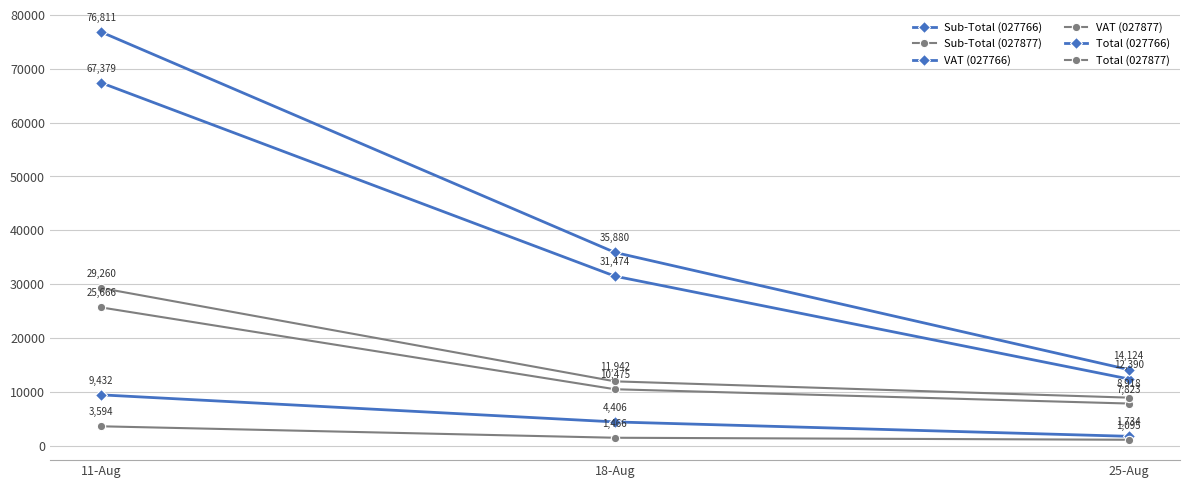

Which has a higher value, 25-Aug or 11-Aug?

11-Aug